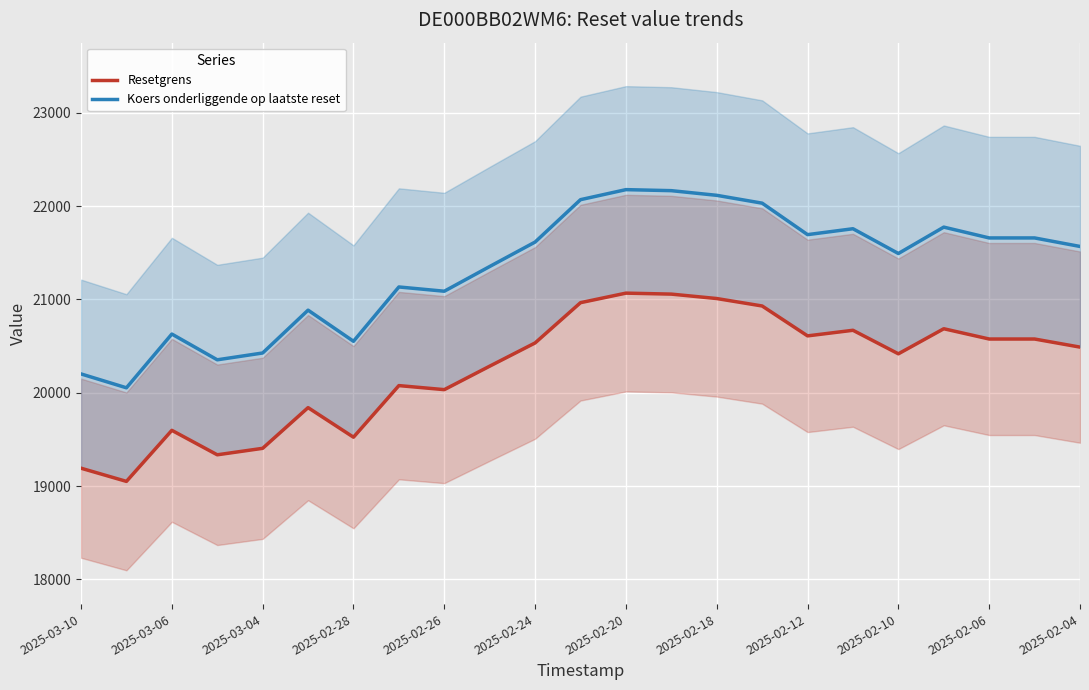

What are all the series names shown in the legend?

Resetgrens, Koers onderliggende op laatste reset